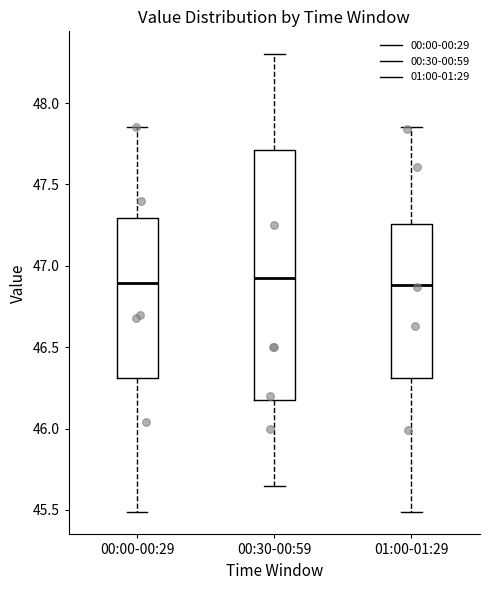

Comparing the boxes themselves (not the whiskers), which one is the tallest?

00:30-00:59